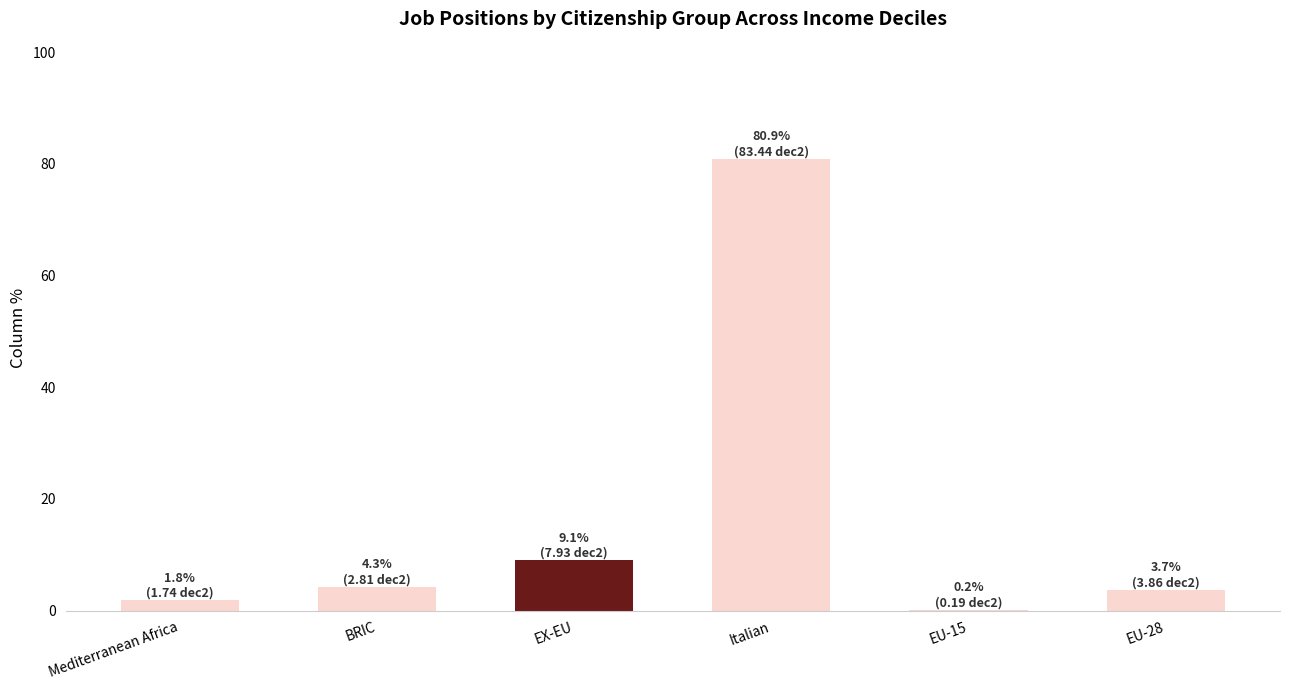

What is the change in value from EX-EU to Italian?

+71.9